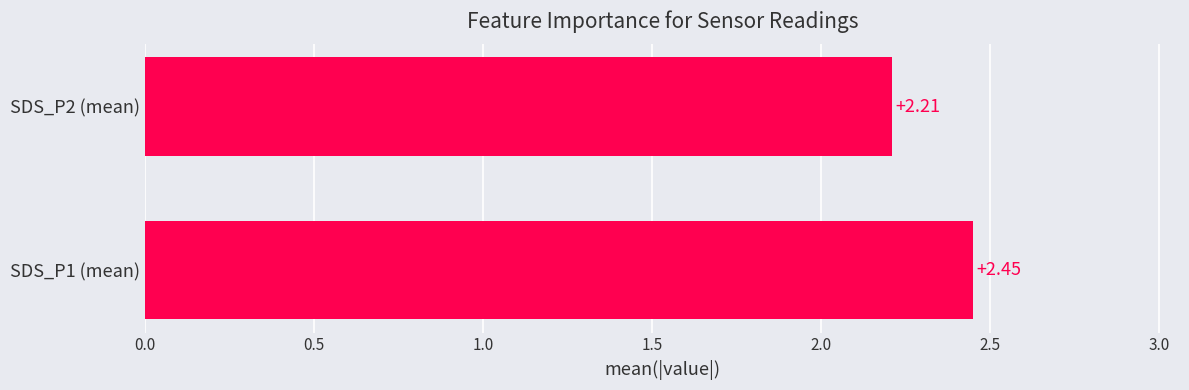

Does the chart contain stacked bars?

No